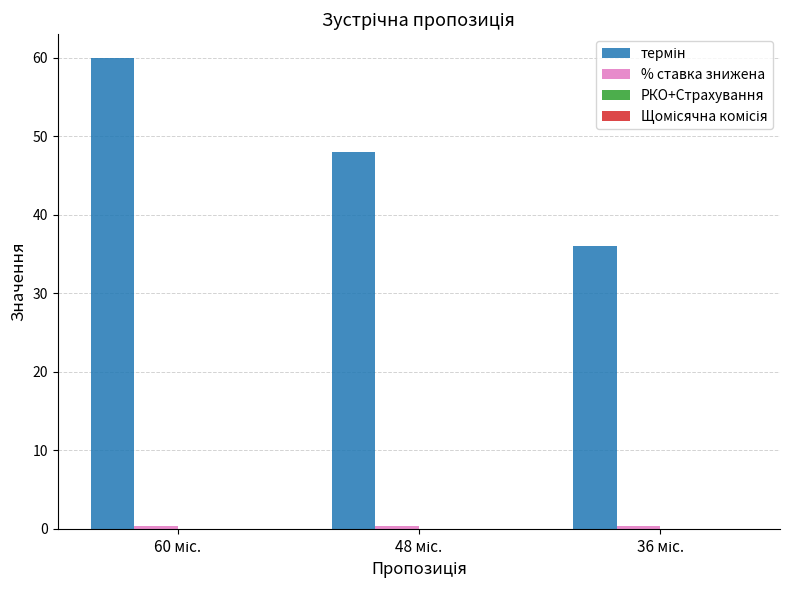

Reading right to left, what are all the values shown in this chart?

термін: 36.0	48.0	60.0
% ставка знижена: 0.4	0.4	0.4
РКО+Страхування: 0.0	0.0	0.0
Щомісячна комісія: 0.0	0.0	0.0